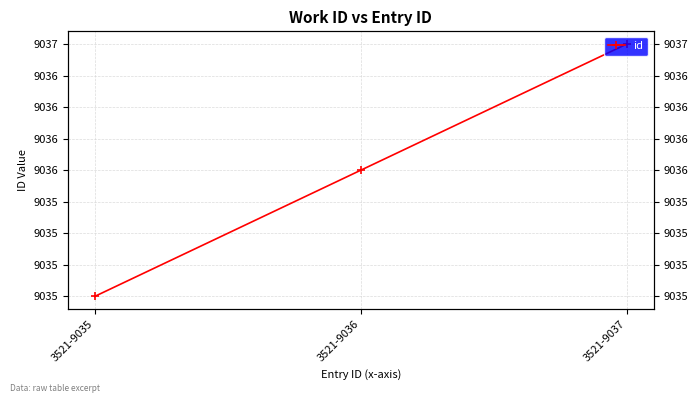

Count the values in the range 9035 to 9037.

3